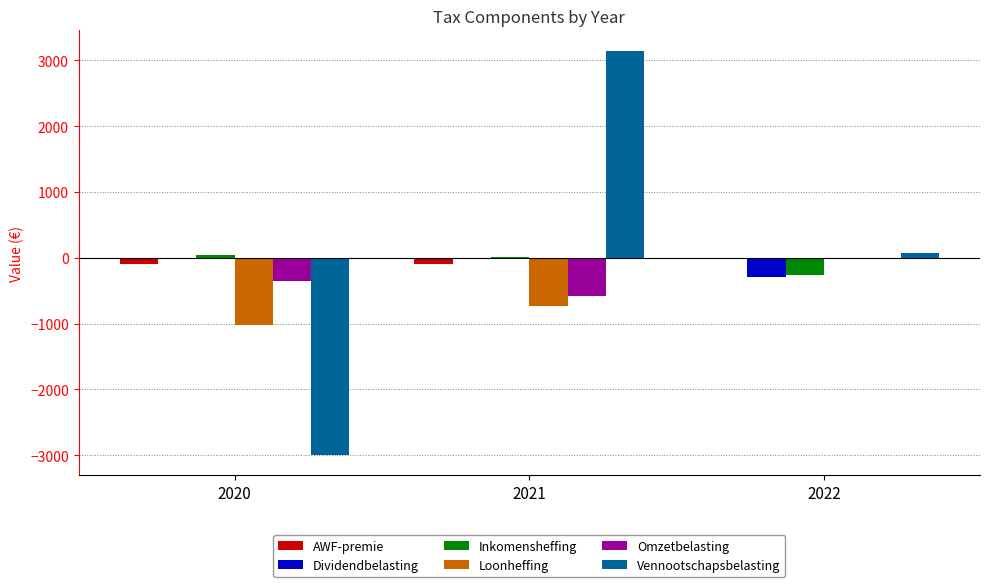

What is the sum of all Inkomensheffing values?

-200